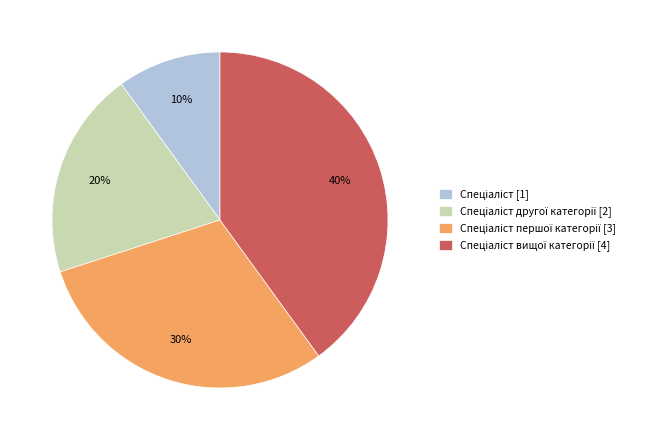

Is there any slice that represents more than half of the pie?

No